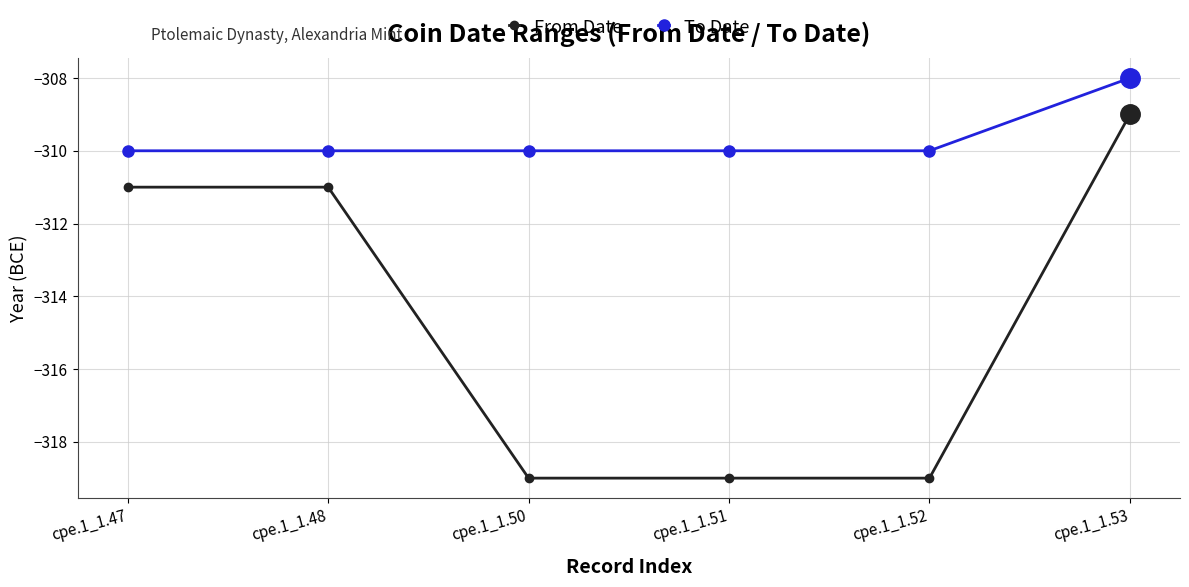

The value of From Date at cpe.1_1.47 is -311. True or false?

True